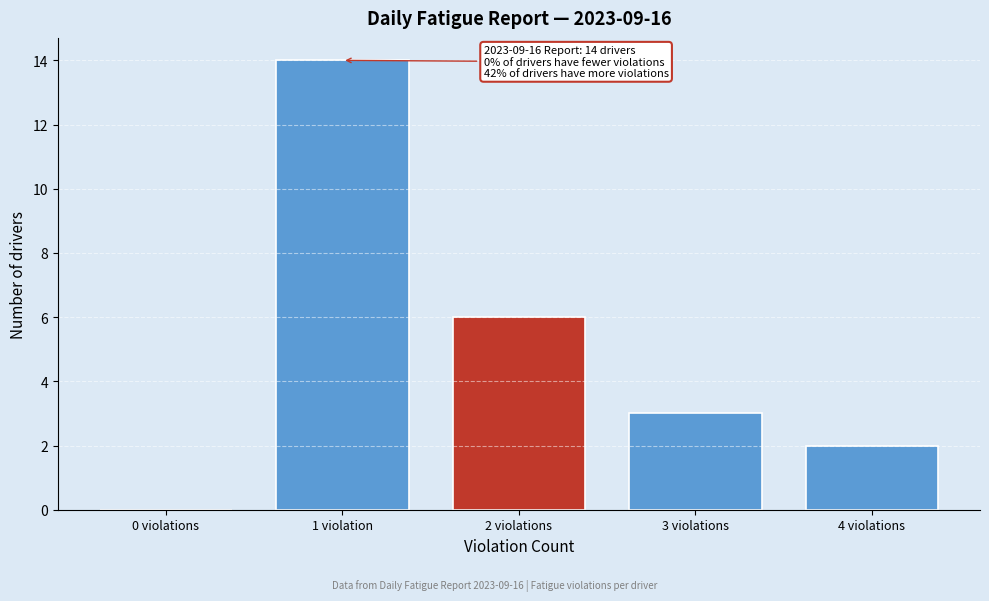

Reading left to right, transcribe all the data shown in this chart.

0 violations=0	1 violation=14	2 violations=6	3 violations=3	4 violations=2